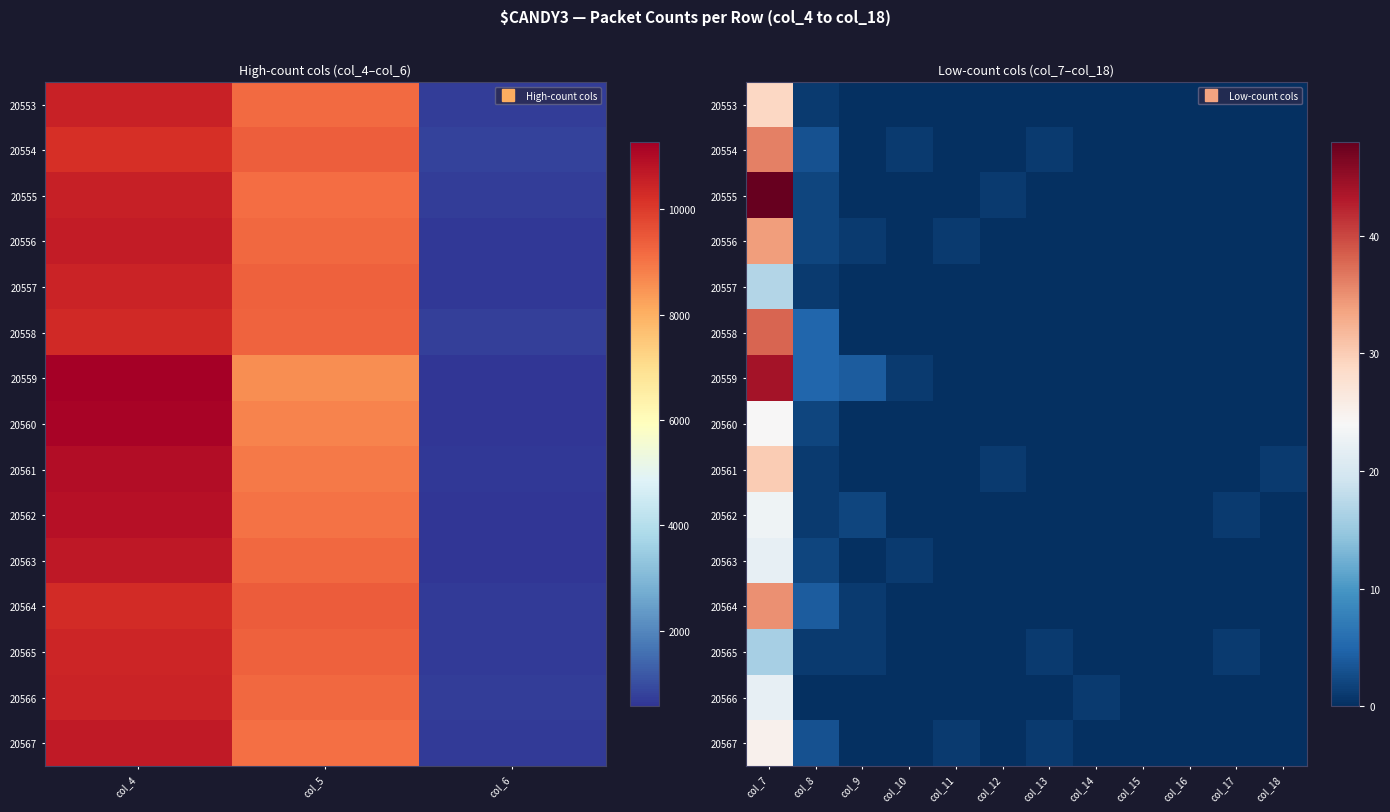

Between col_13 and col_17, which is larger?

col_13